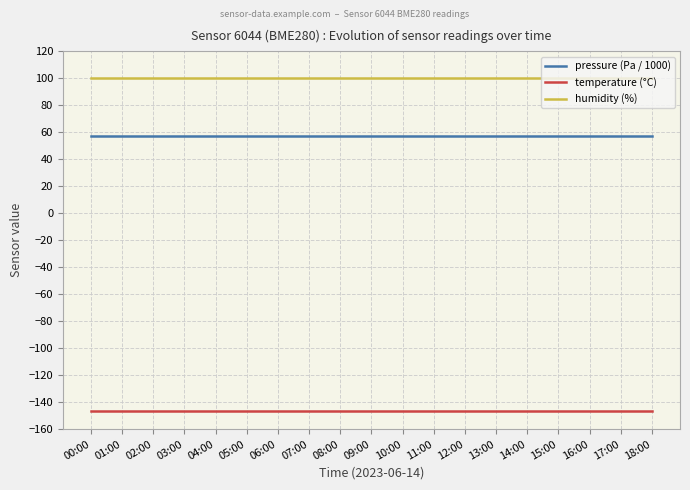

Which series has the largest total across all categories?

humidity (%)